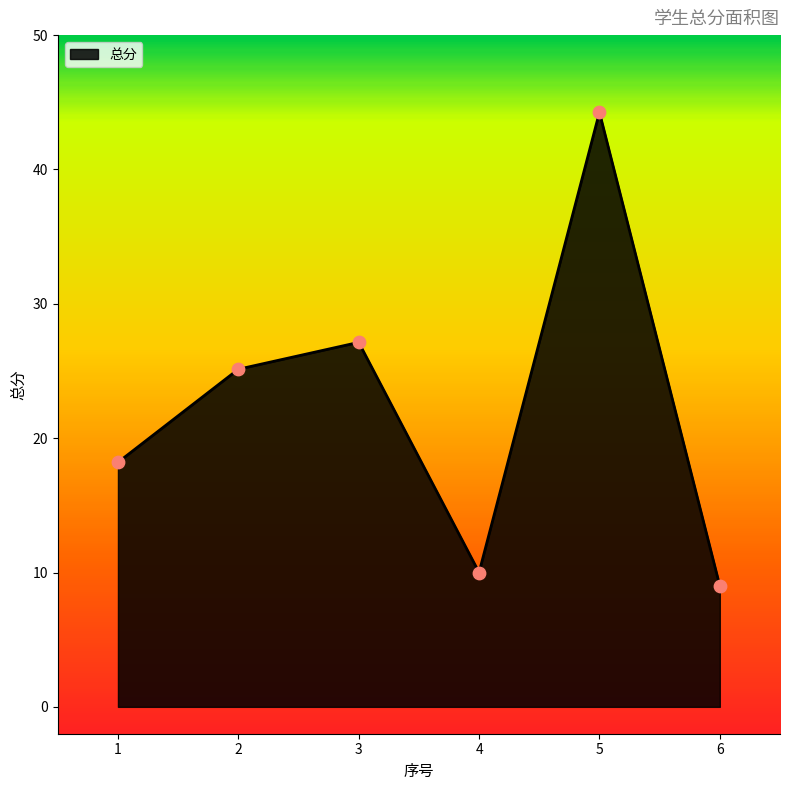

What is the change in value from 1 to 3?

+8.9